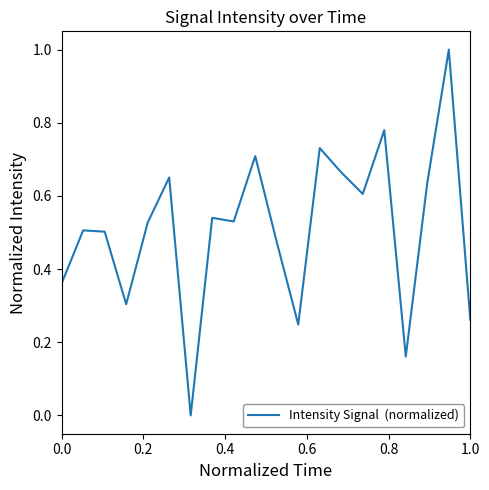

What is the maximum value shown in the chart?

1.0